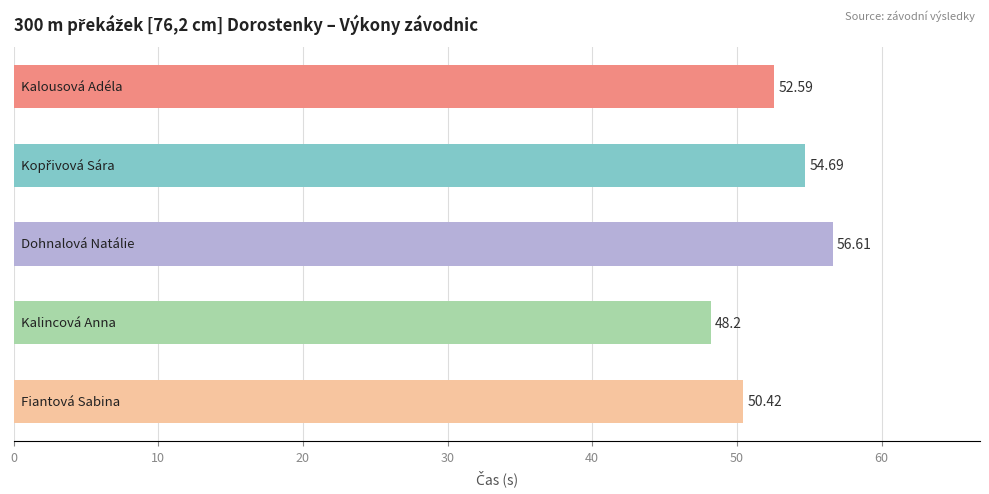

What is the average value?

52.5